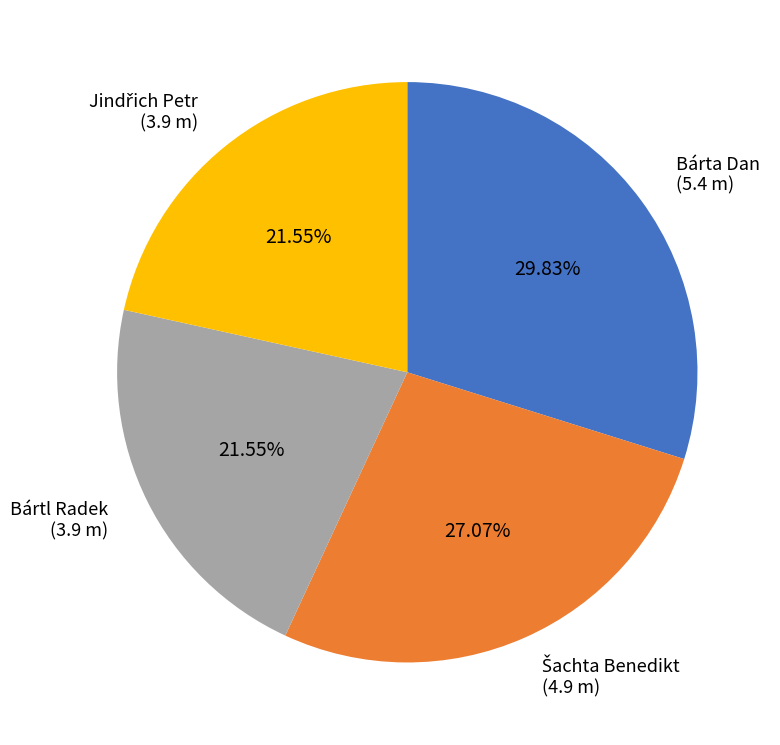

Does Bártl Radek represent more than half of the total?

No